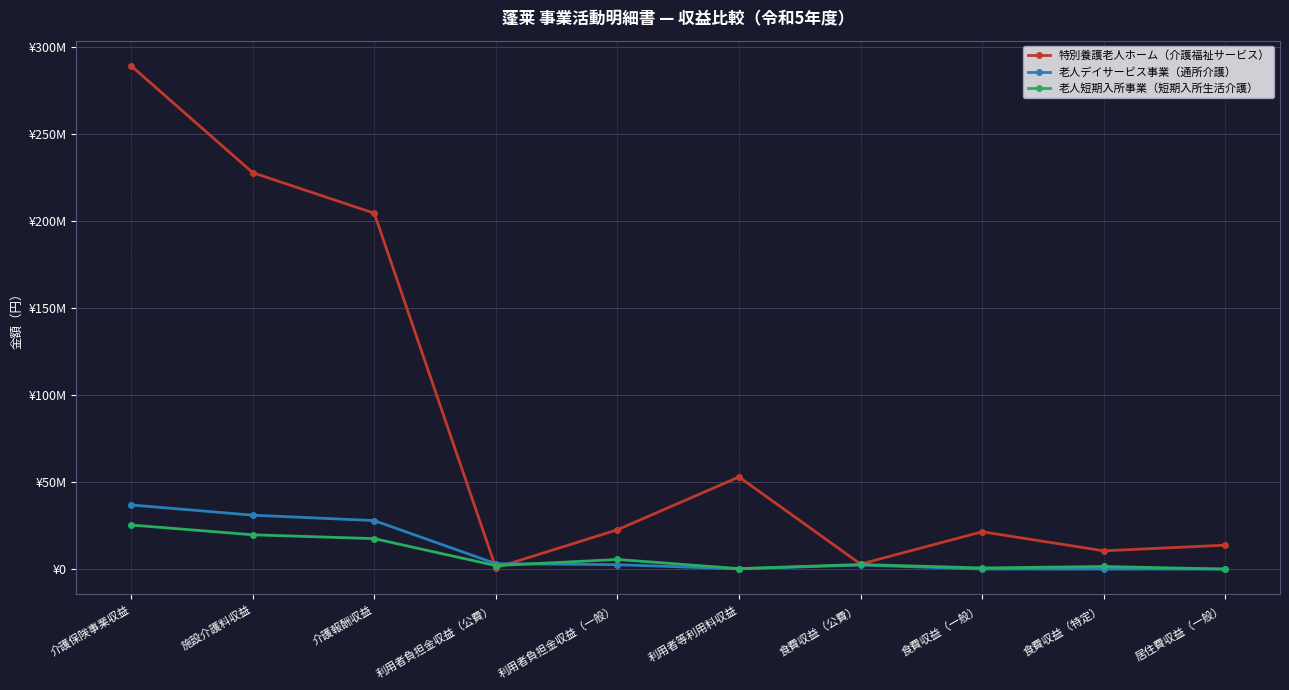

Which series changed the most between 施設介護料収益 and 食費収益（一般）?

特別養護老人ホーム（介護福祉サービス）